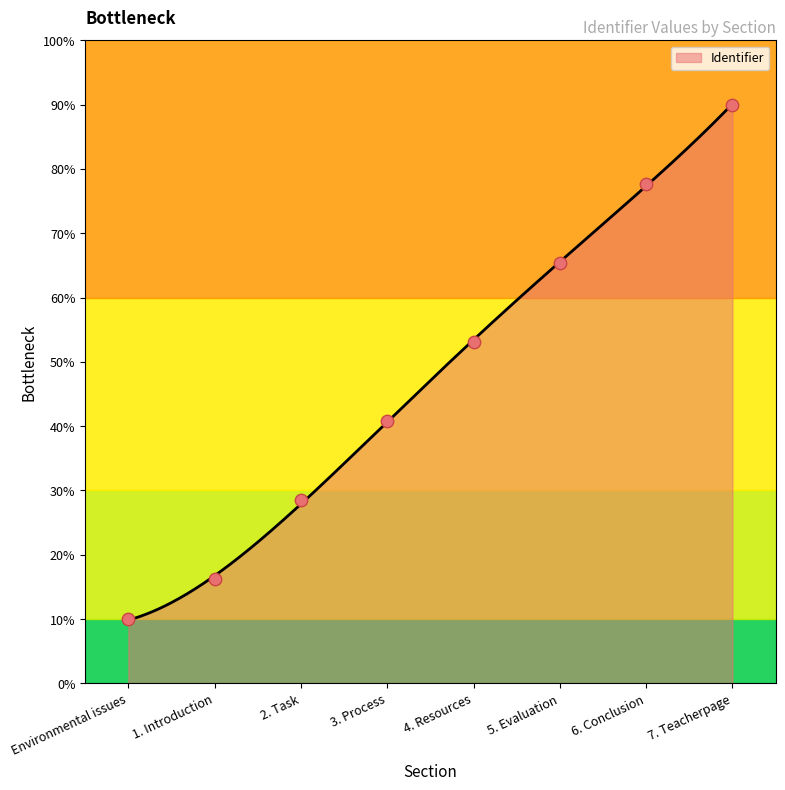

What is the change in value from Environmental issues to 7. Teacherpage?

+80.0